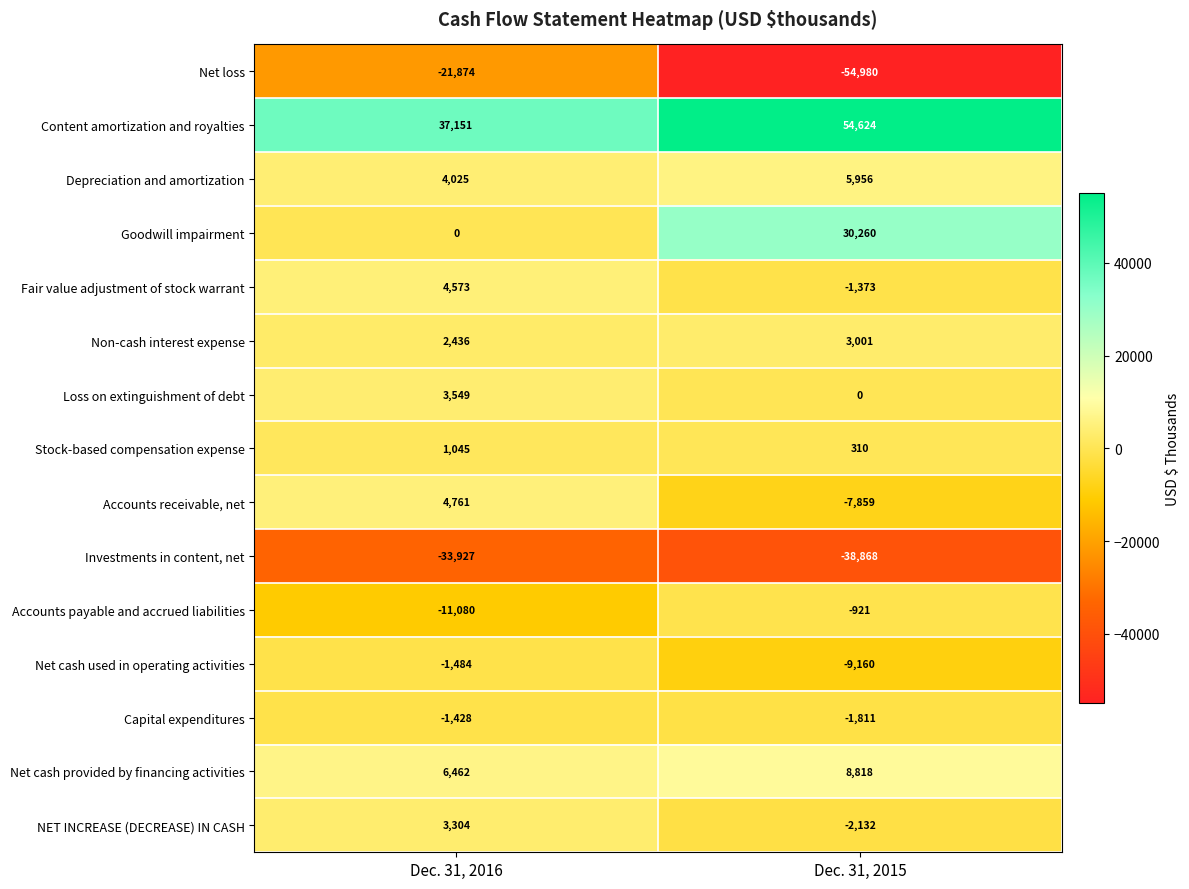

At which category is the sum across all series the highest?

Dec. 31, 2016